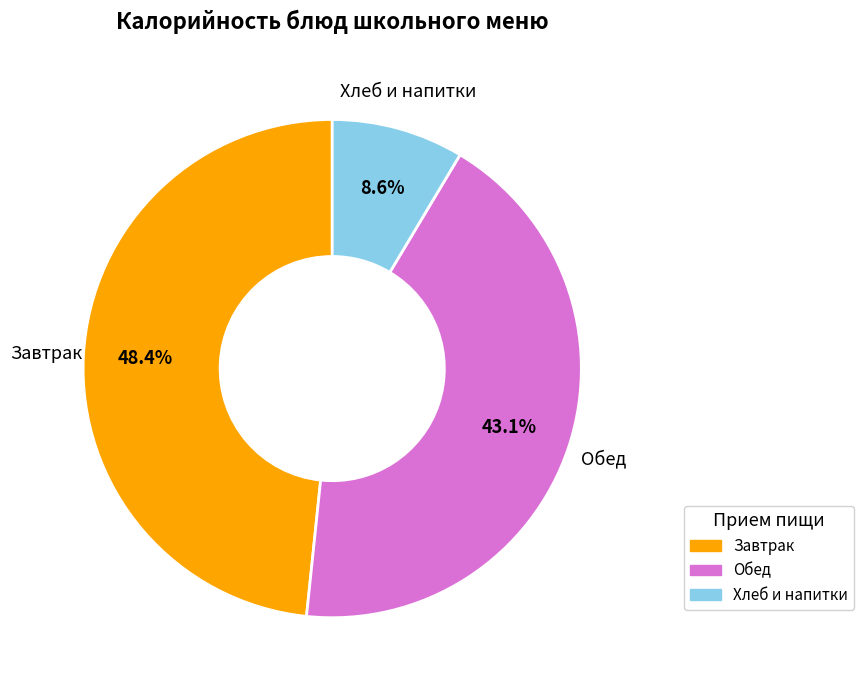

Is there any slice that represents more than half of the pie?

No